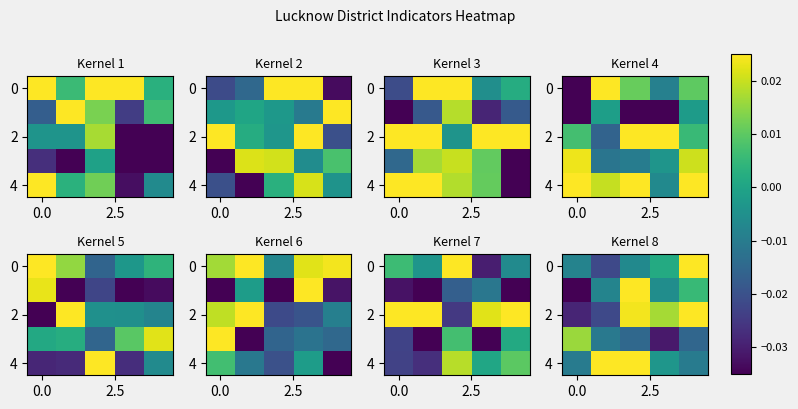

How many values in row_2 are below zero?

2